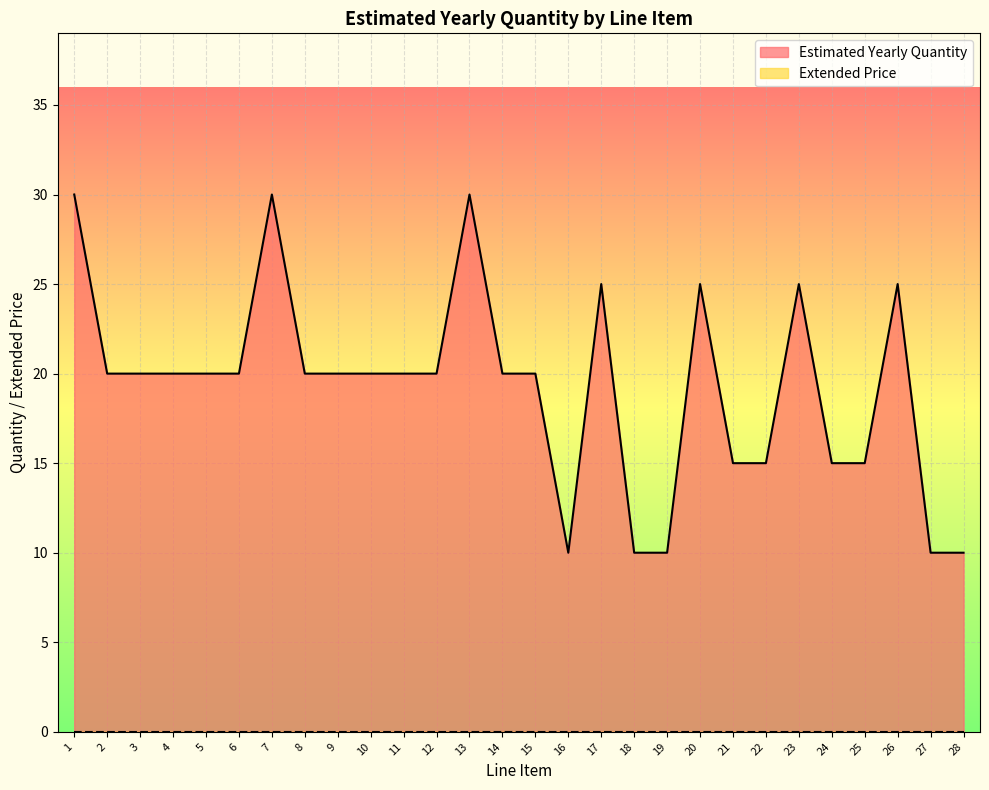

True or false: the data has more than 0 interior local peaks.

True